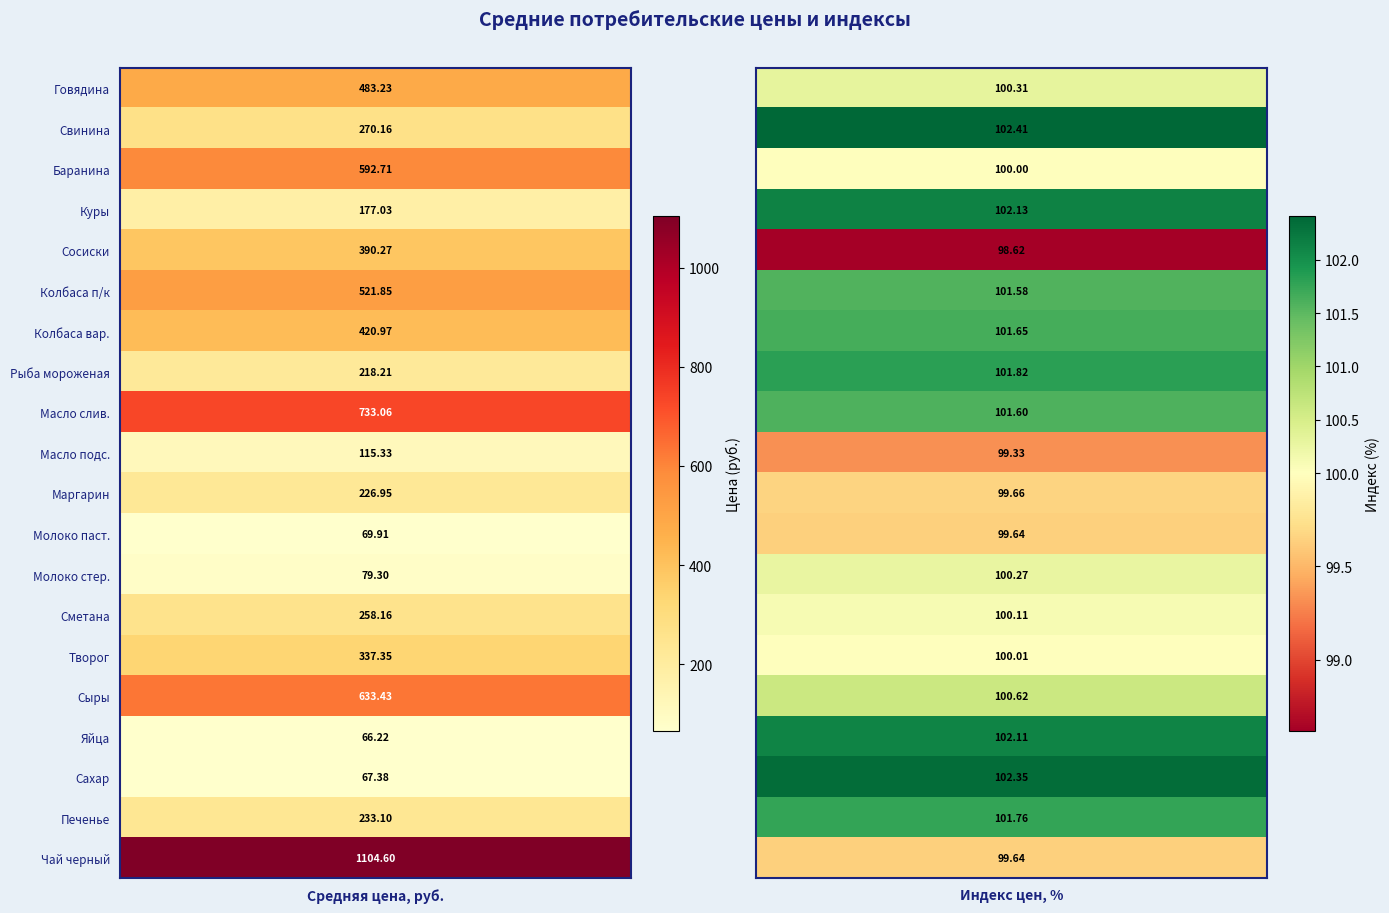

How many distinct data groups are displayed?

20